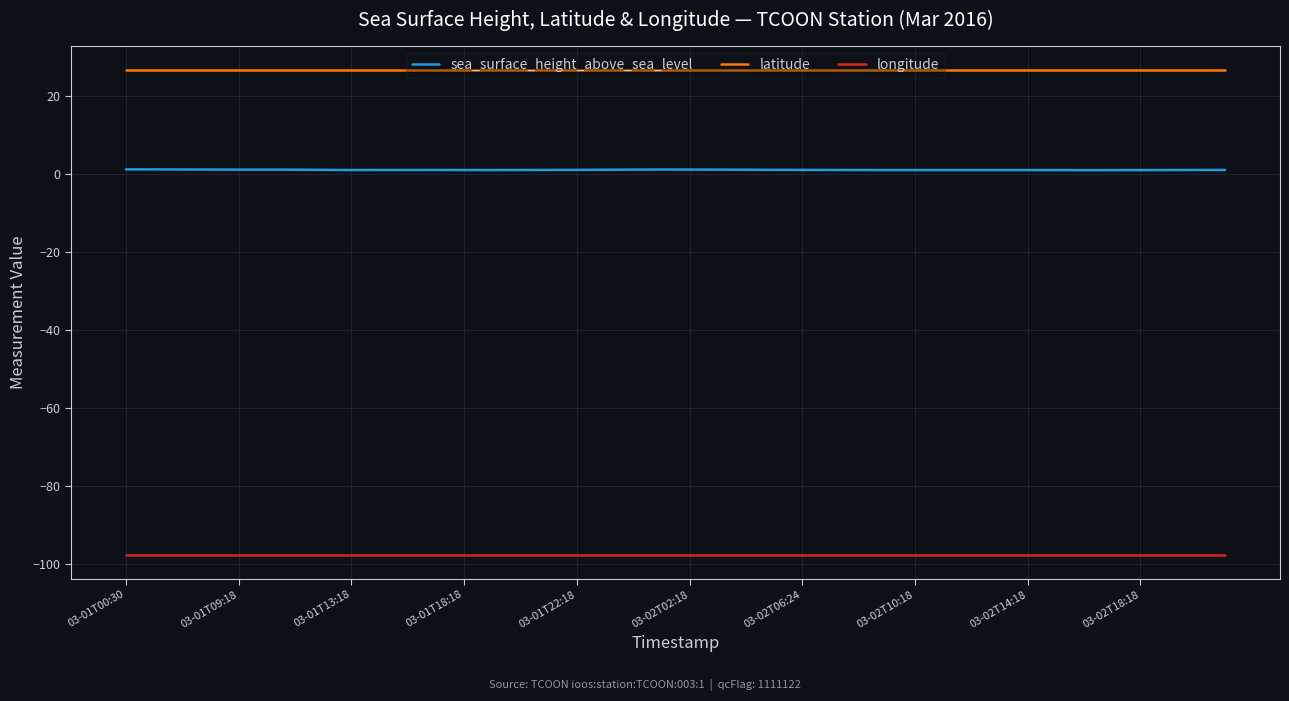

What is the minimum value shown in the chart?

-97.5